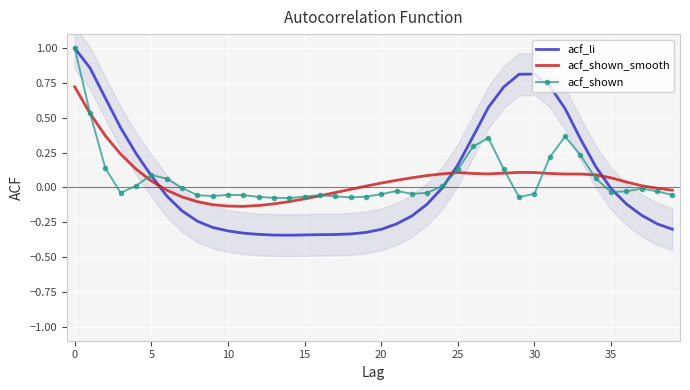

True or false: acf_shown_smooth and acf_li cross at least once.

True